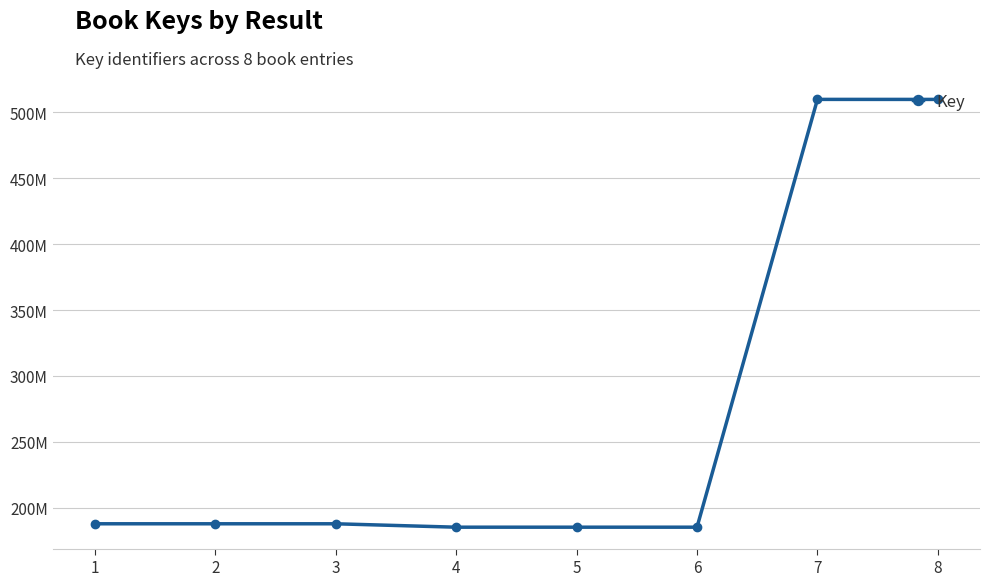

Does the chart have visible grid lines?

Yes